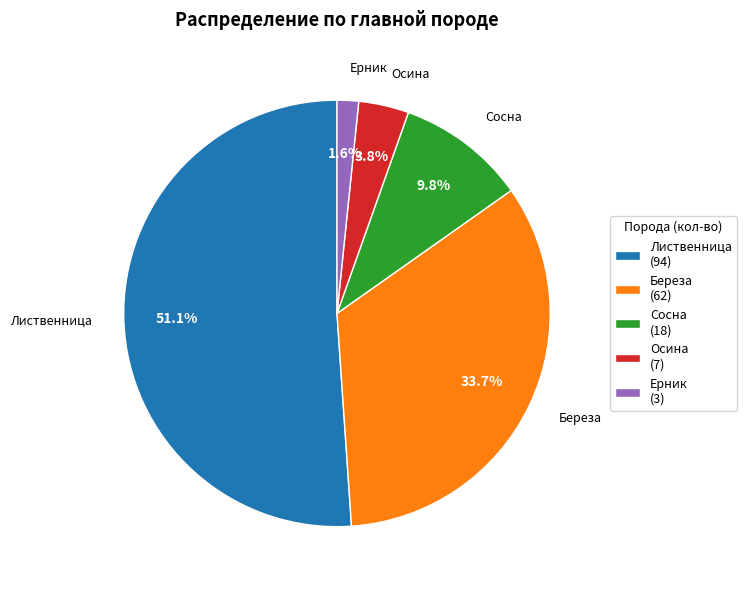

Between Ерник and Сосна, which is larger?

Сосна